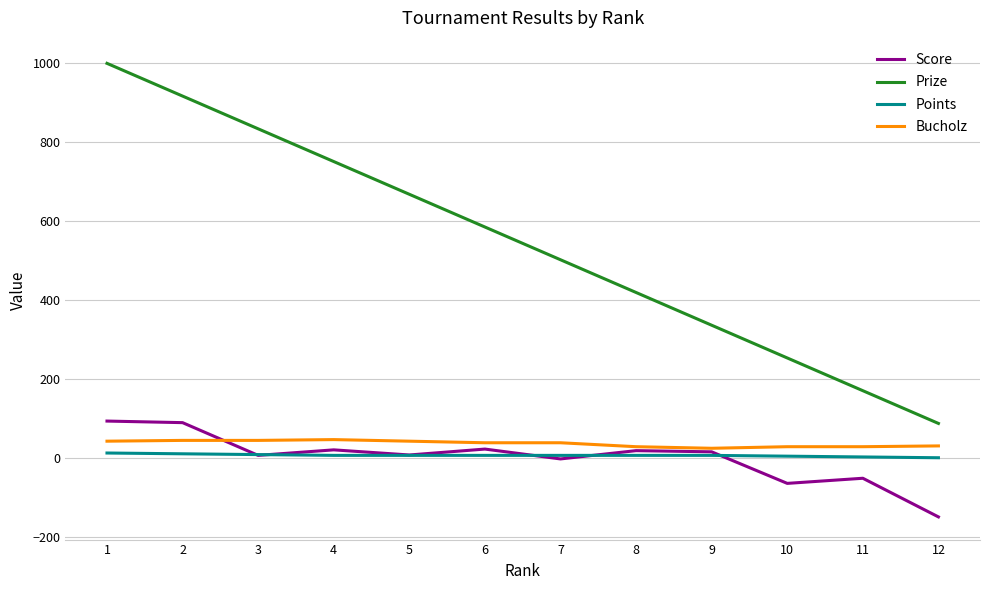

What is the greatest value displayed?

1000